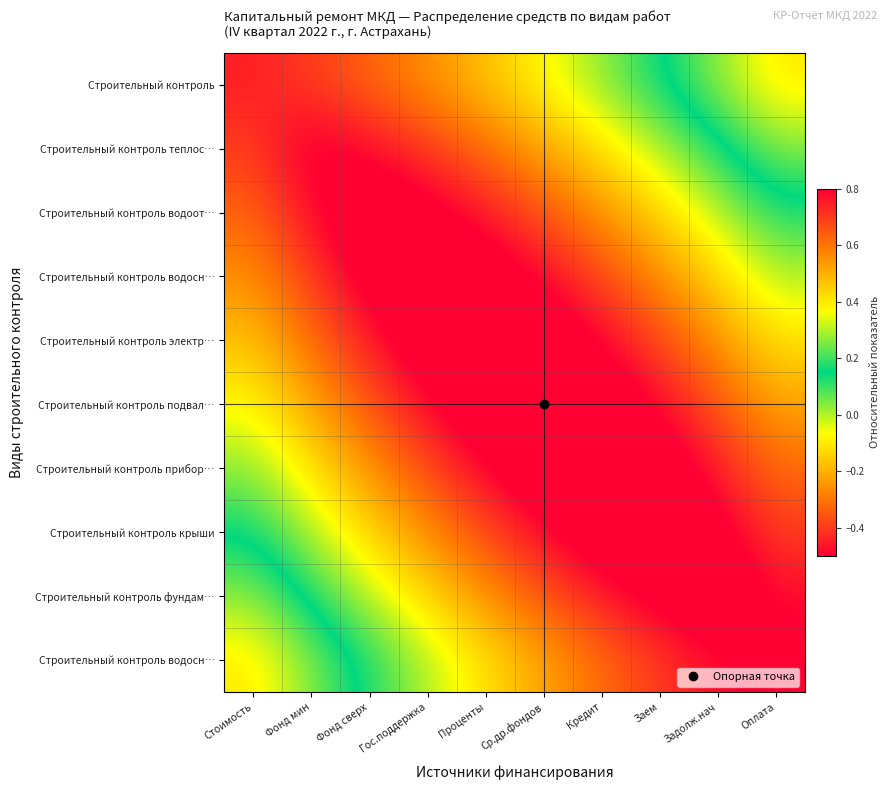

What is the difference between the highest and lowest values at Задолж.нач?

0.9